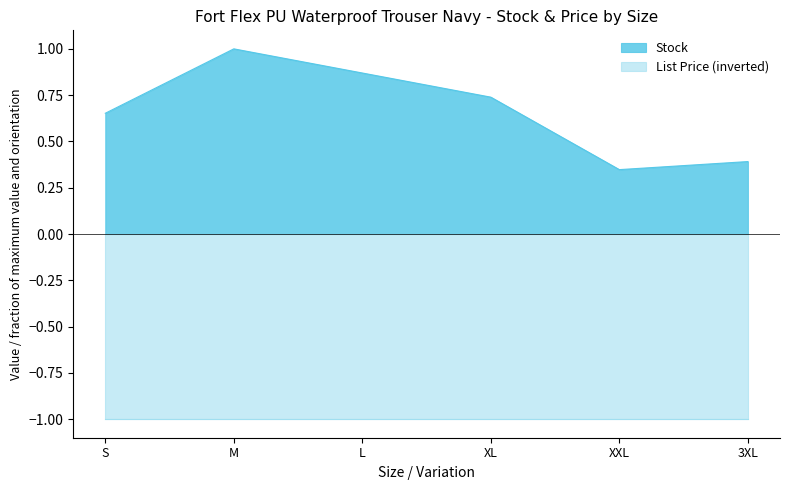

What position from the left is 3XL?

6